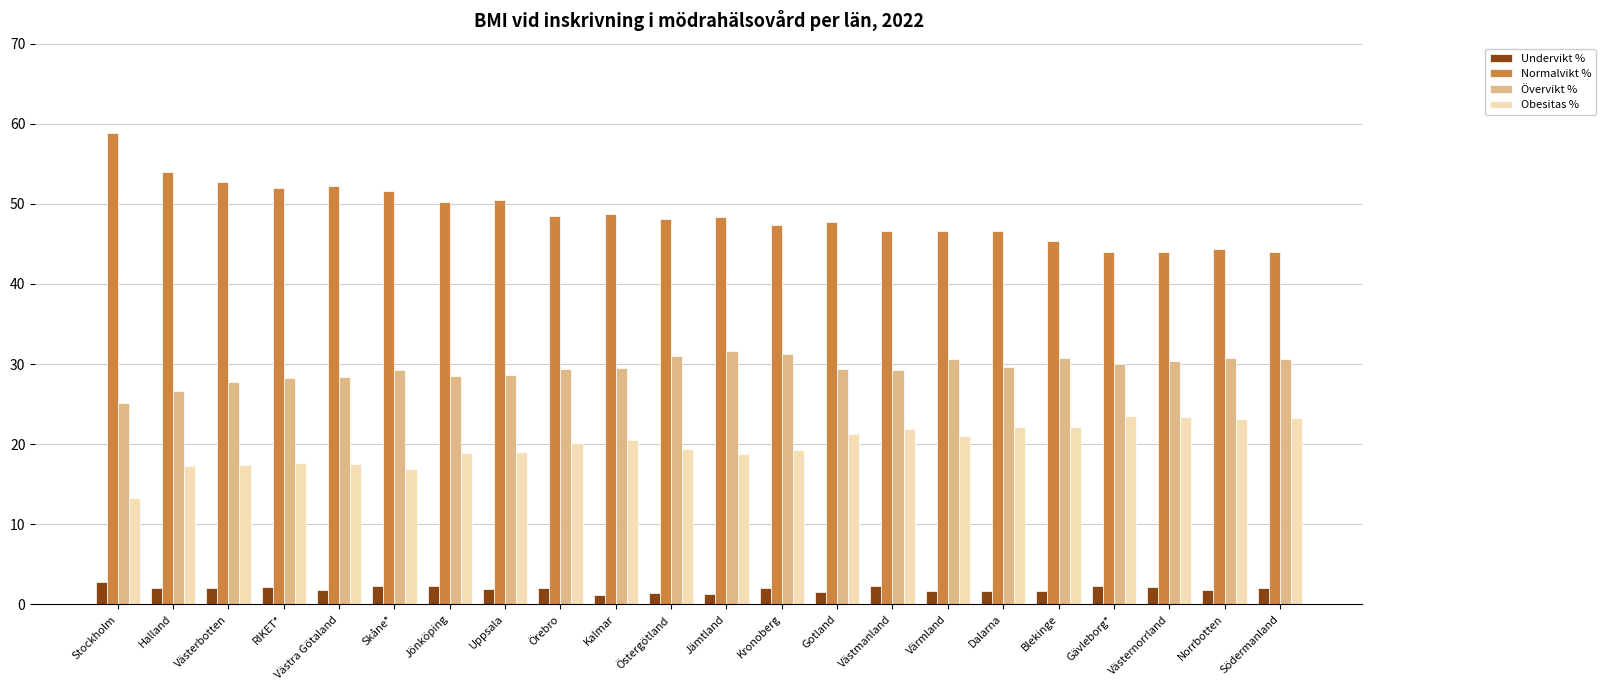

Which category has the highest value in the Normalvikt % series?

Stockholm